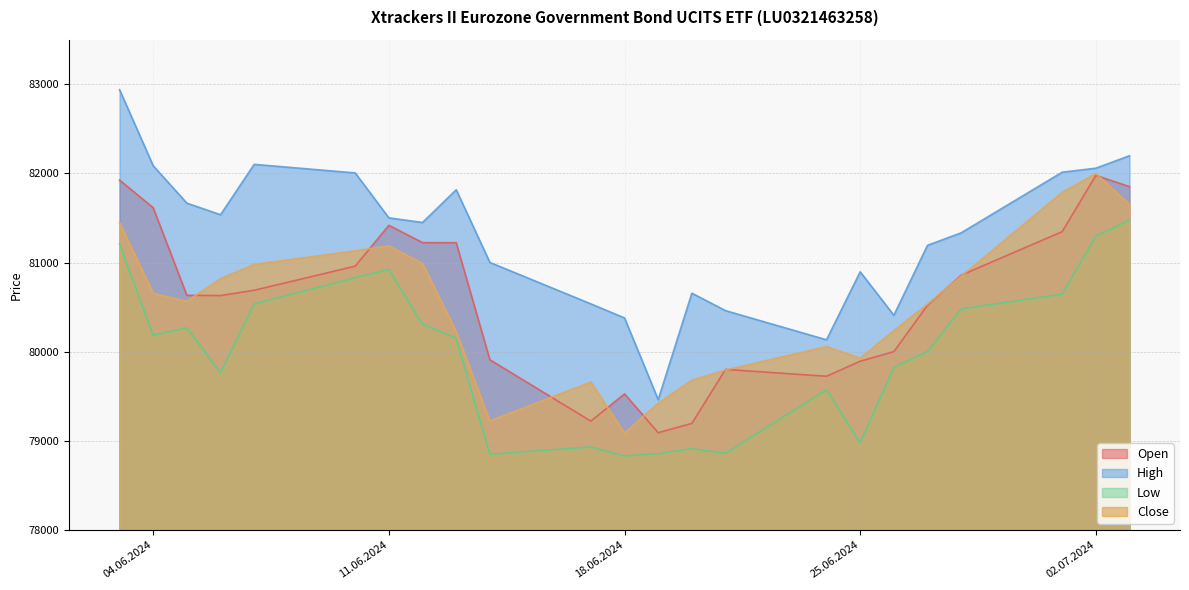

At which category does Open reach its first local valley?

06.06.2024